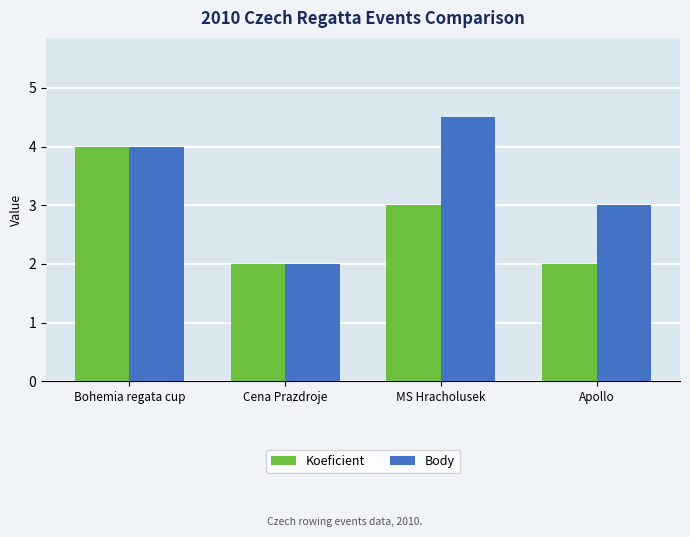

What position from the right is Apollo?

1